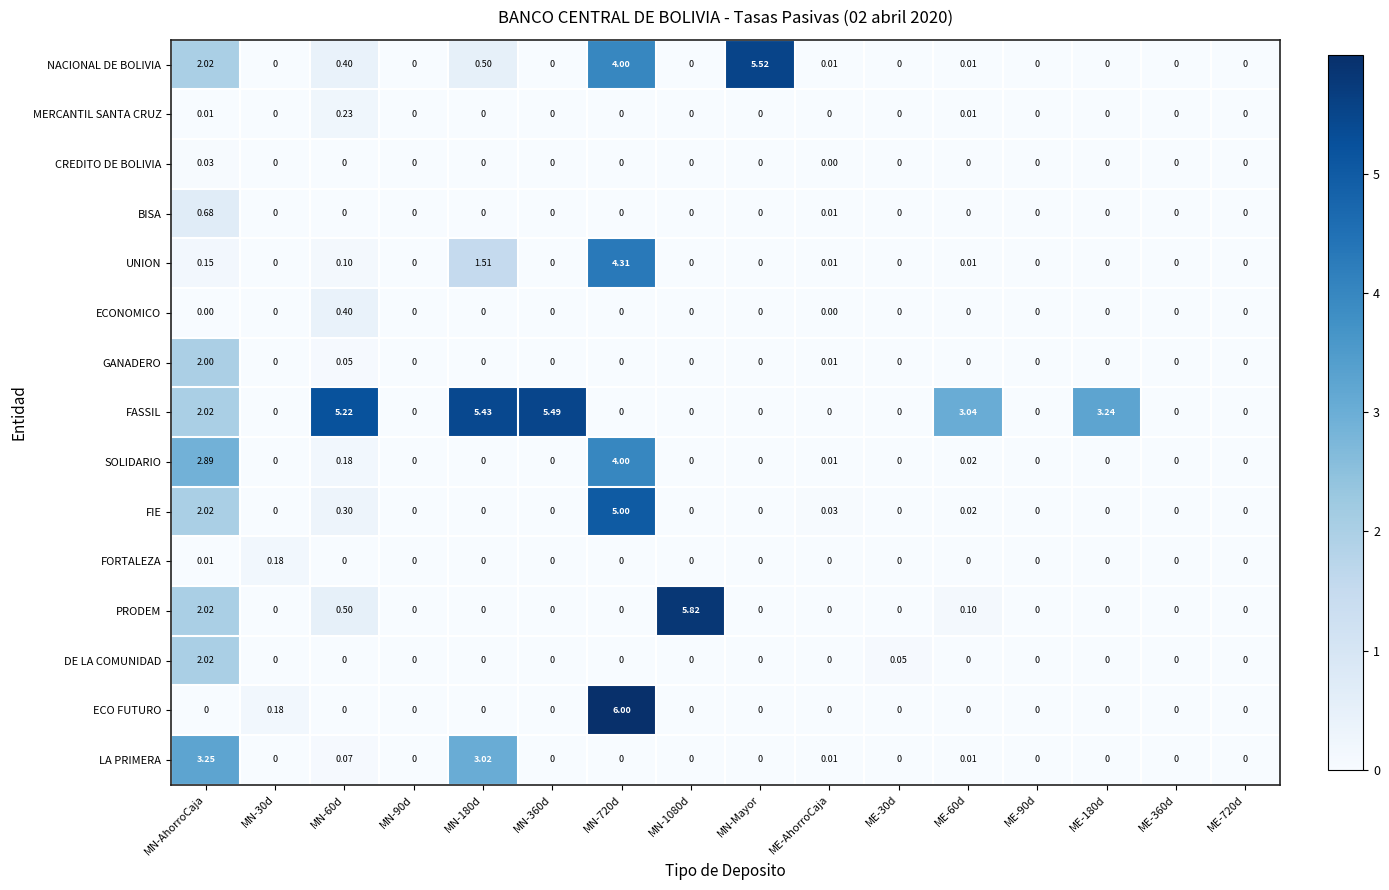

How many positive values does the FASSIL series have?

6